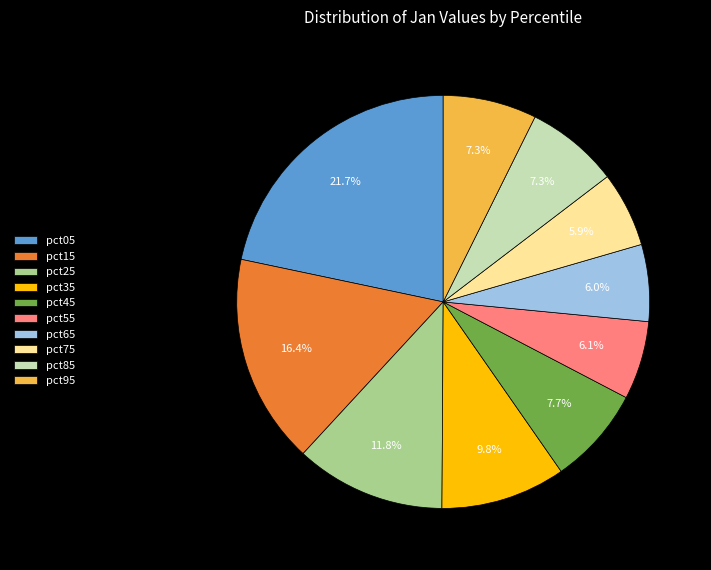

To the nearest percent, what is the average slice percentage?

10%